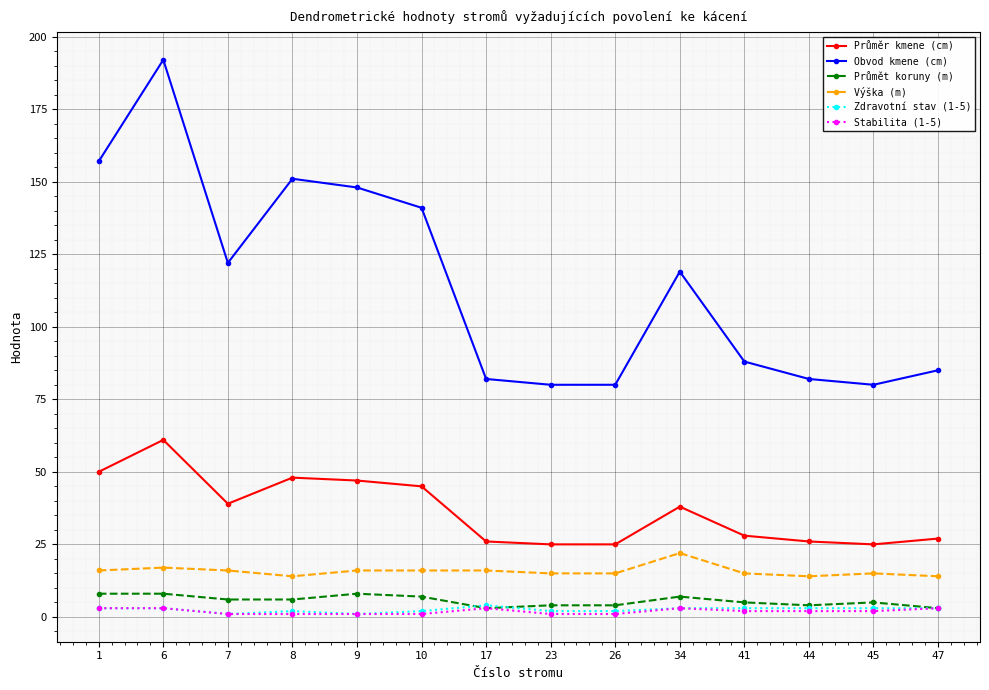

What is the sum of all Průmět koruny (m) values?

78